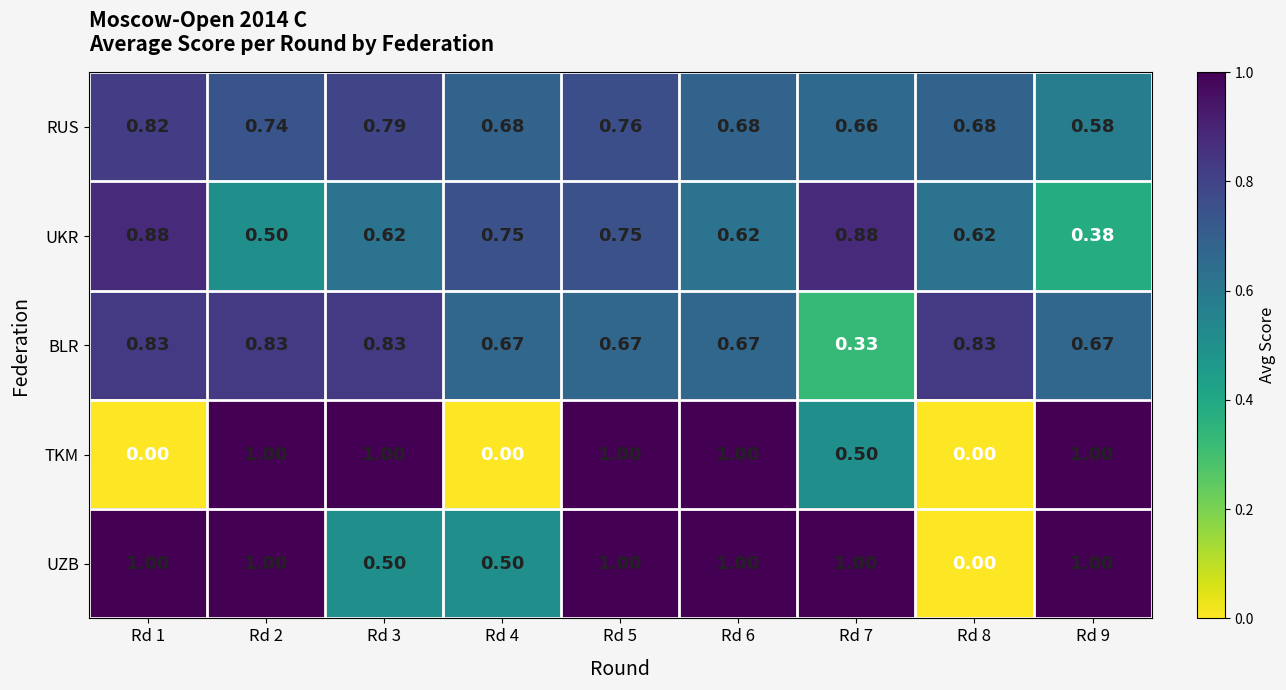

Is the value of UKR at Rd 7 greater than the value of TKM at Rd 9?

No